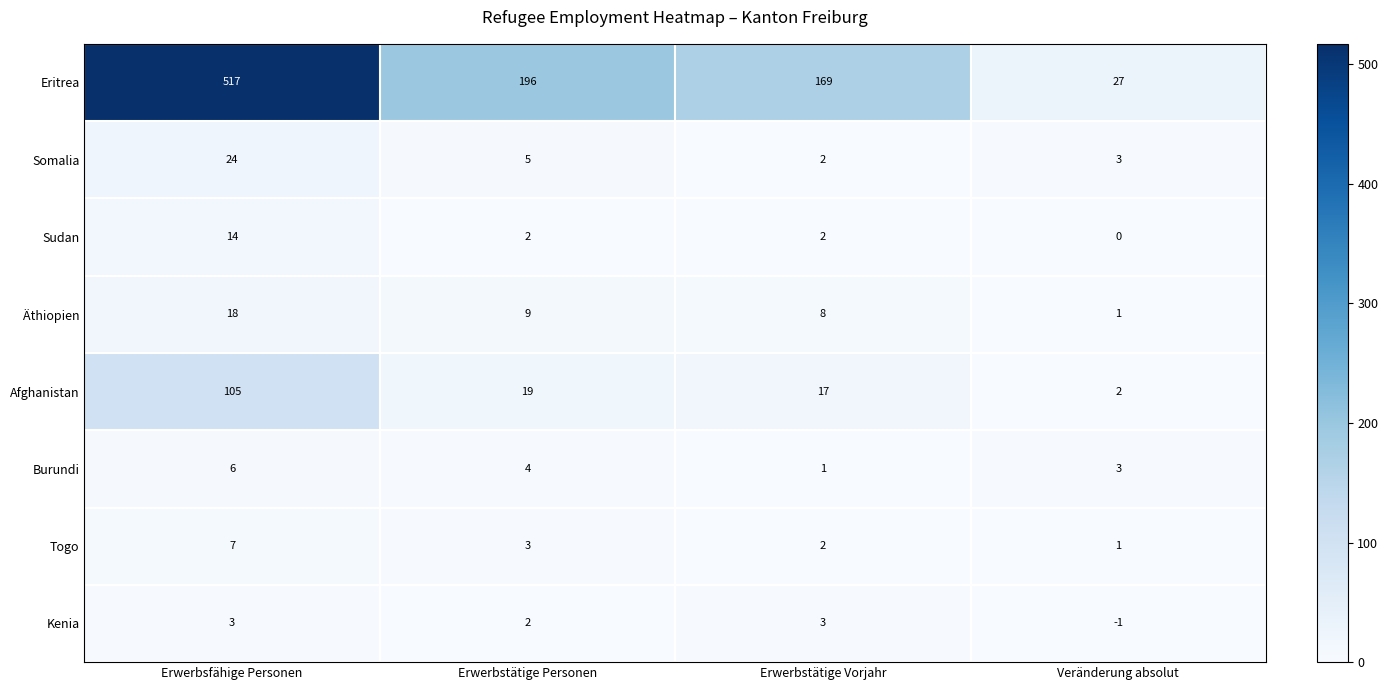

How many data points does each series have?

4